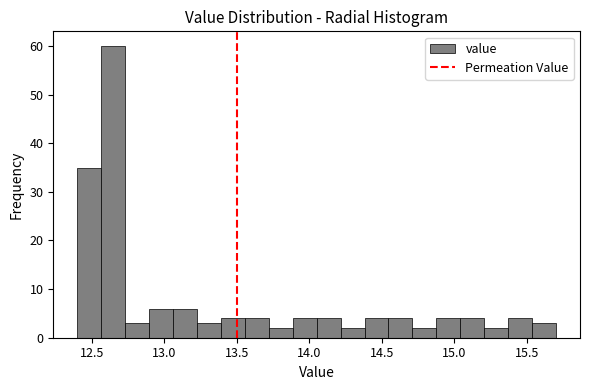

Read against the x-axis, roughly where is the centre of the tallest bar?

12.65